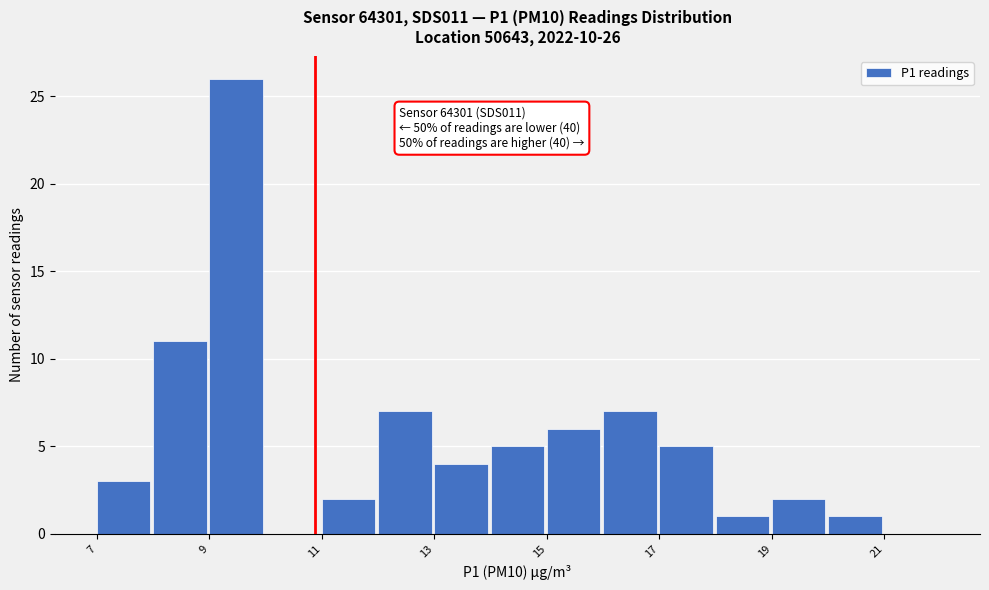

Over which range of the x-axis is the bar tallest?

9 to 10